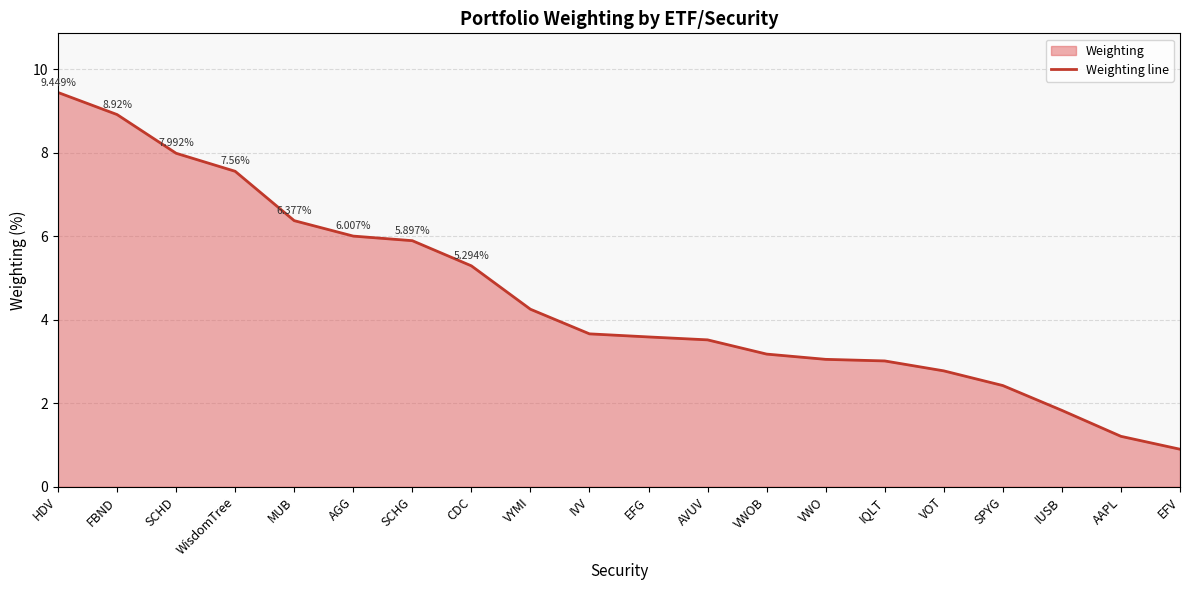

The chart shows a value of 3.5 at AVUV. True or false?

True